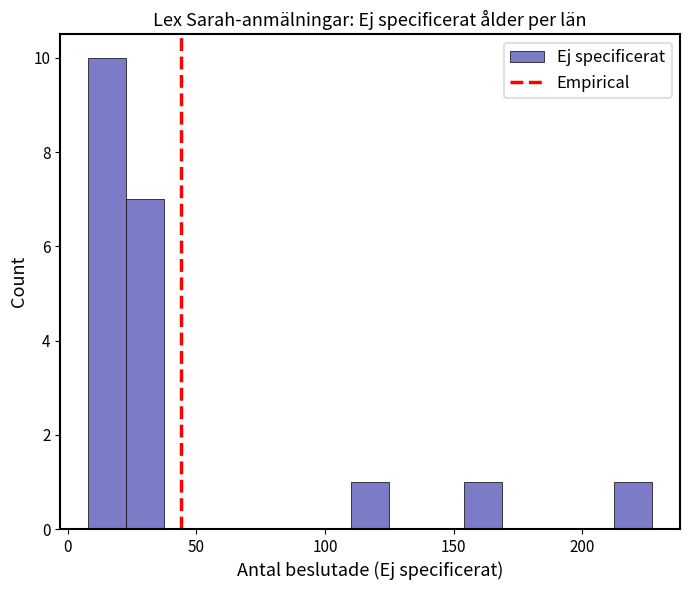

Around what value on the x-axis is the tallest bar? Give the approximate position of its centre, as read against the axis.

15